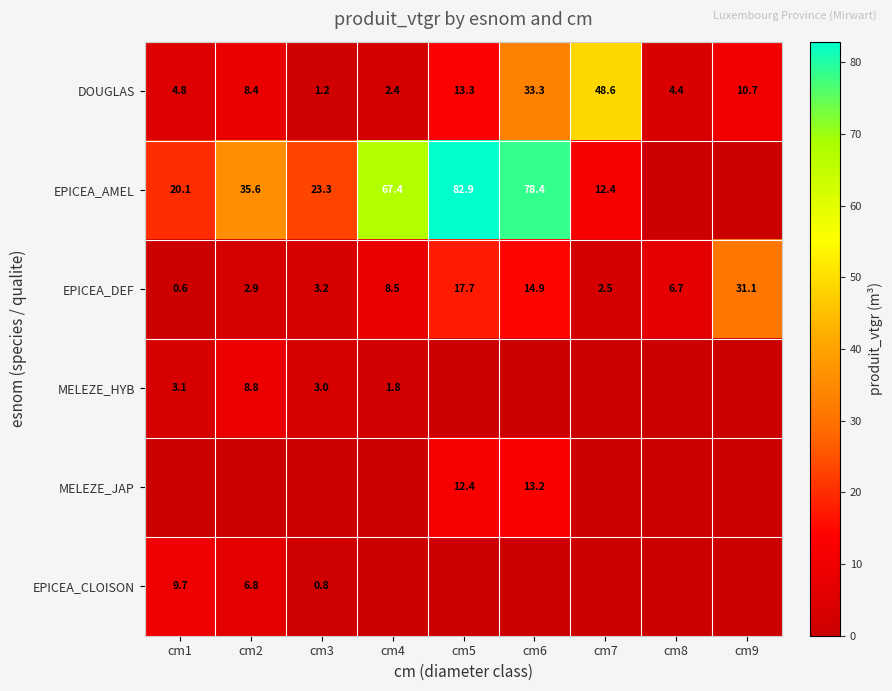

Count the number of data series in this chart.

6